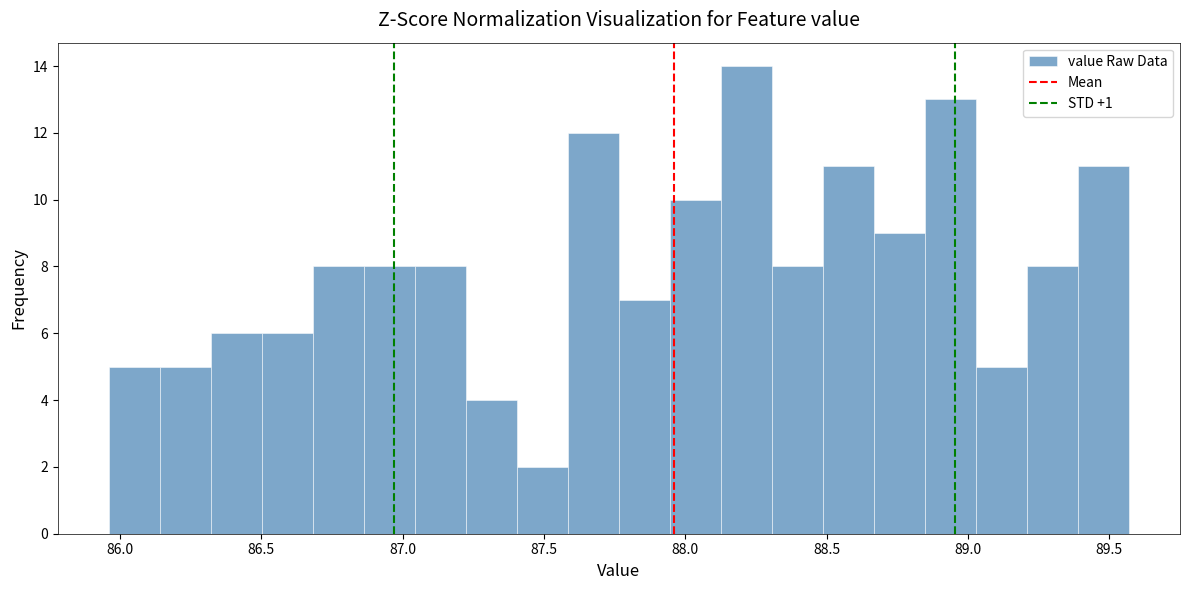

Around what value on the x-axis is the tallest bar? Give the approximate position of its centre, as read against the axis.

88.20